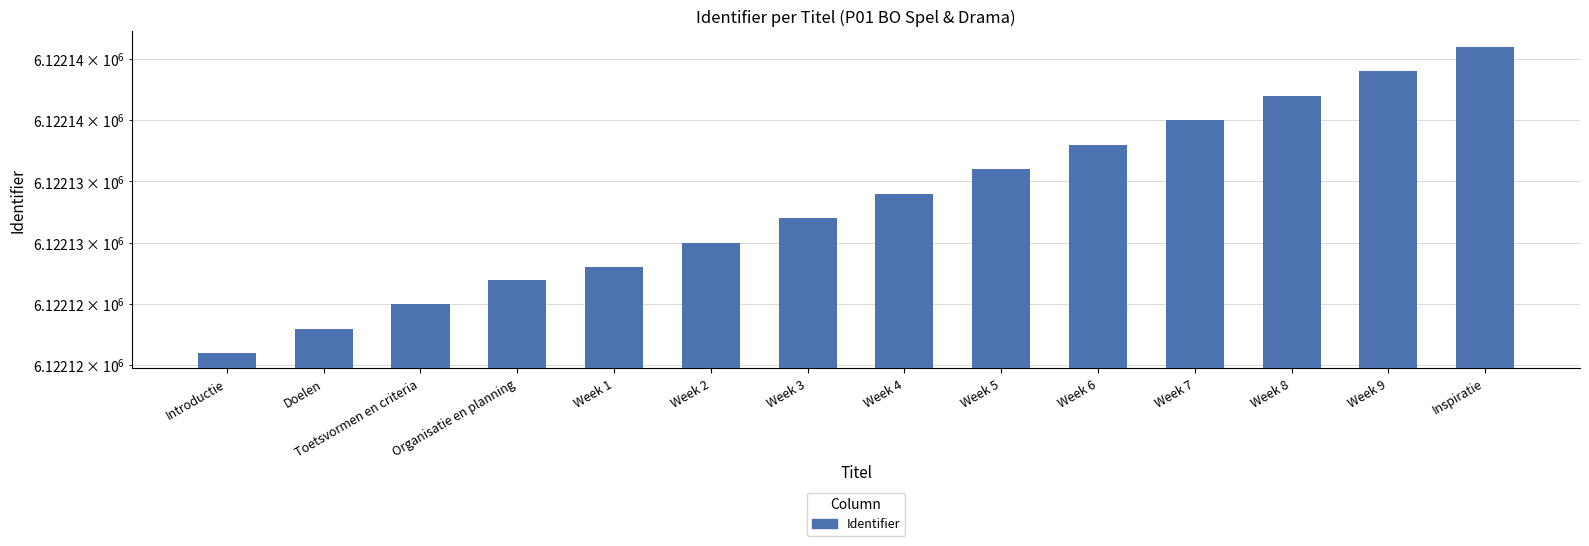

At which category does the chart reach its minimum across all series?

Introductie